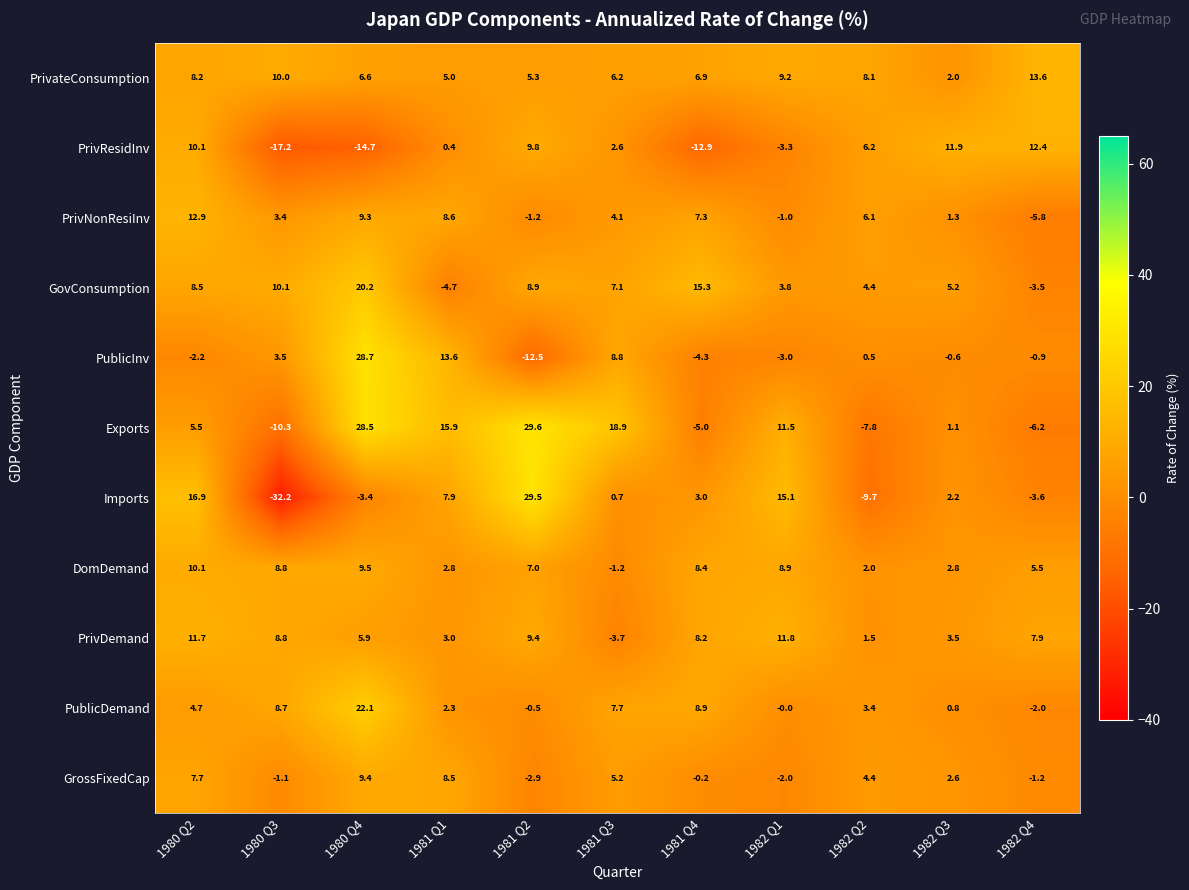

Which series has the largest total across all categories?

Exports